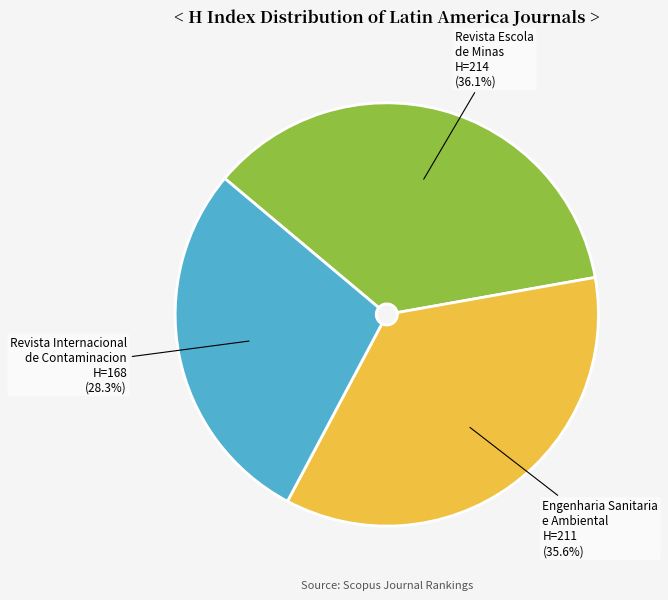

What is the ratio of the value at Revista Internacional de Contaminacion to the value at Engenharia Sanitaria e Ambiental?

0.8